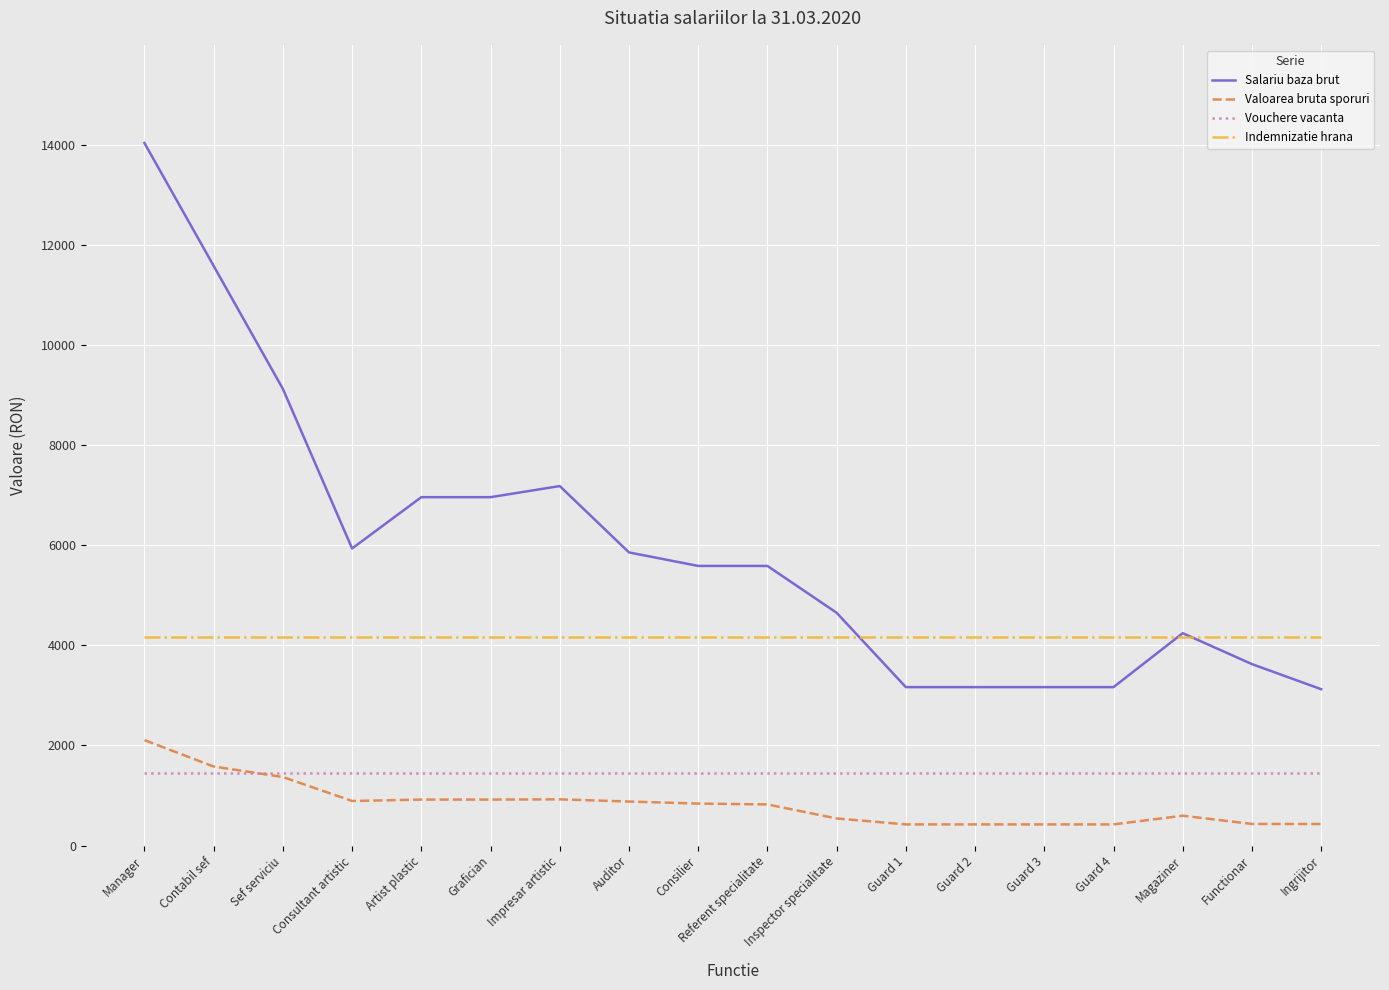

At which category does Salariu baza brut reach its first local valley?

Consultant artistic